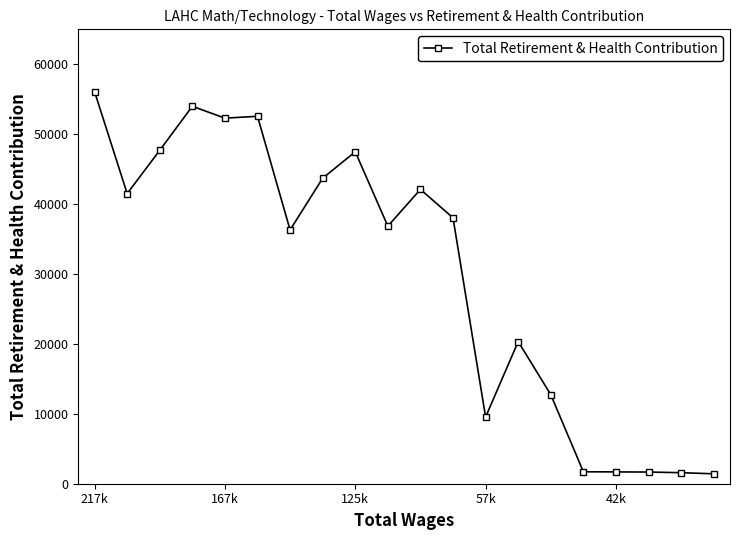

What is the value of the 2nd point from the left?

41502